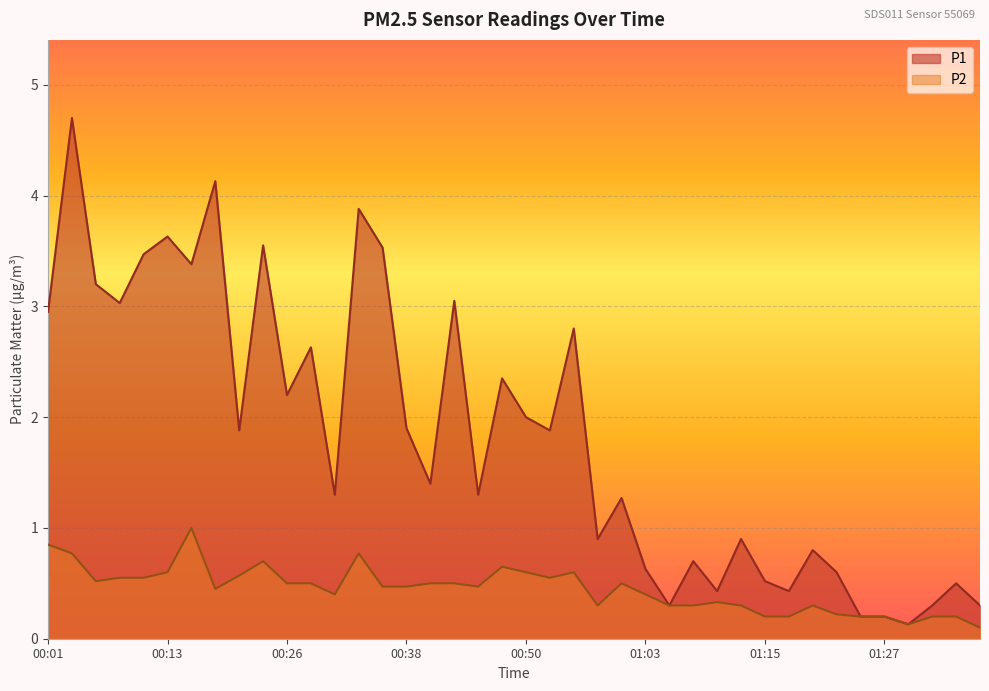

What is the difference between the highest and lowest values at 00:33?

3.1